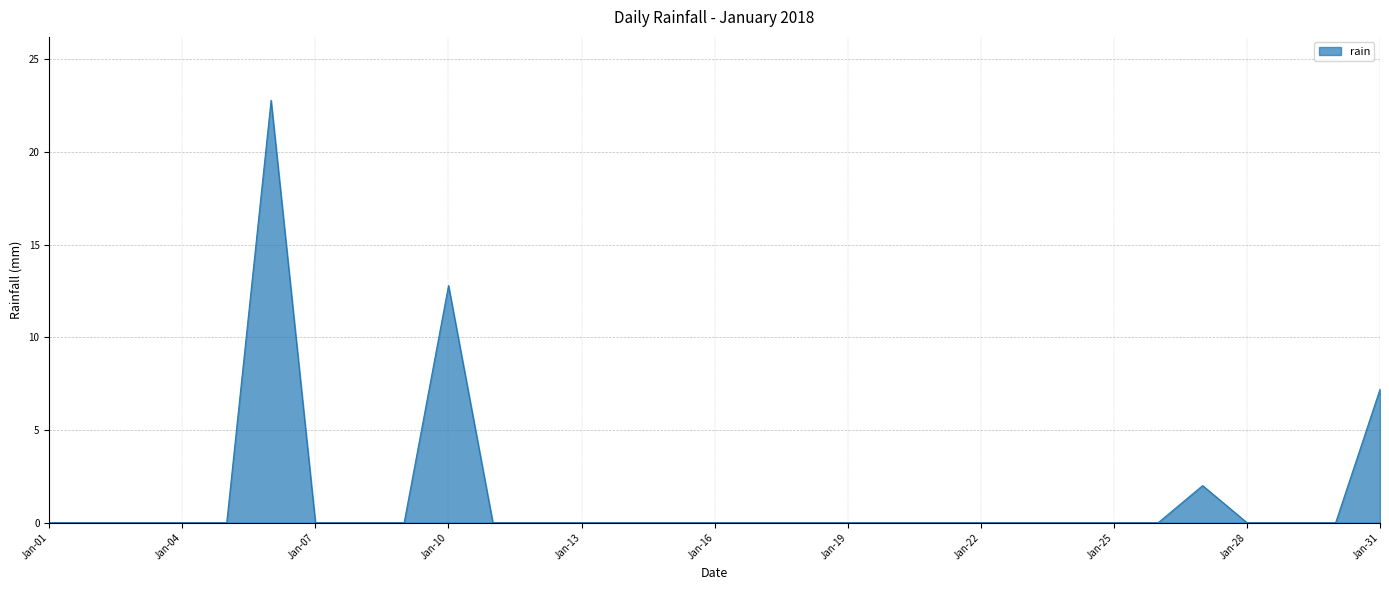

What is the maximum value shown in the chart?

22.8